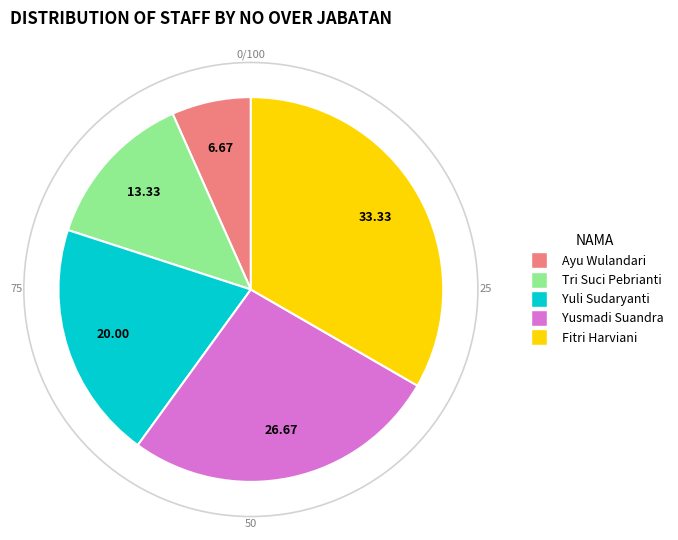

Rank the categories by value from highest to lowest.

Fitri Harviani, Yusmadi Suandra, Yuli Sudaryanti, Tri Suci Pebrianti, Ayu Wulandari